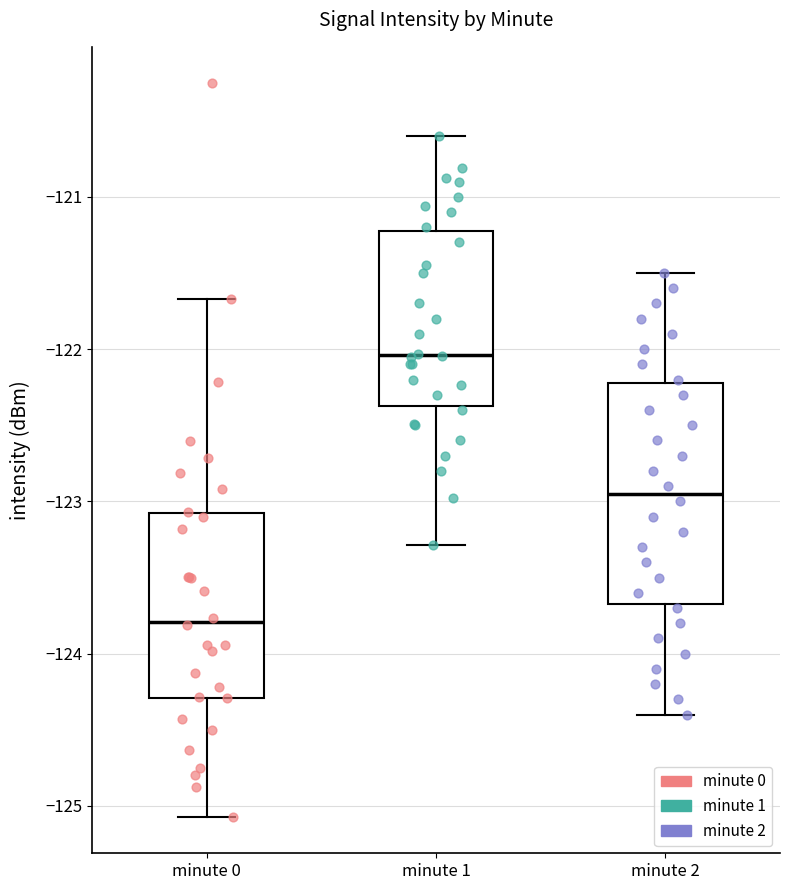

Comparing the boxes themselves (not the whiskers), which one is the tallest?

minute 2